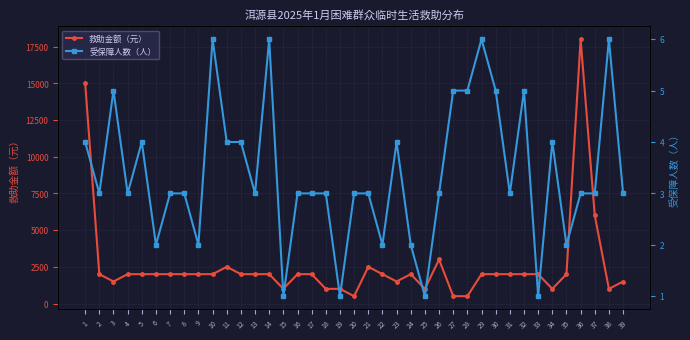

What is the difference between the 救助金额（元） values at 6 and 25?

1000